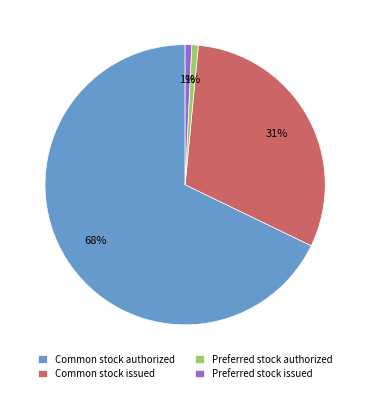

Is there any slice that represents more than half of the pie?

Yes